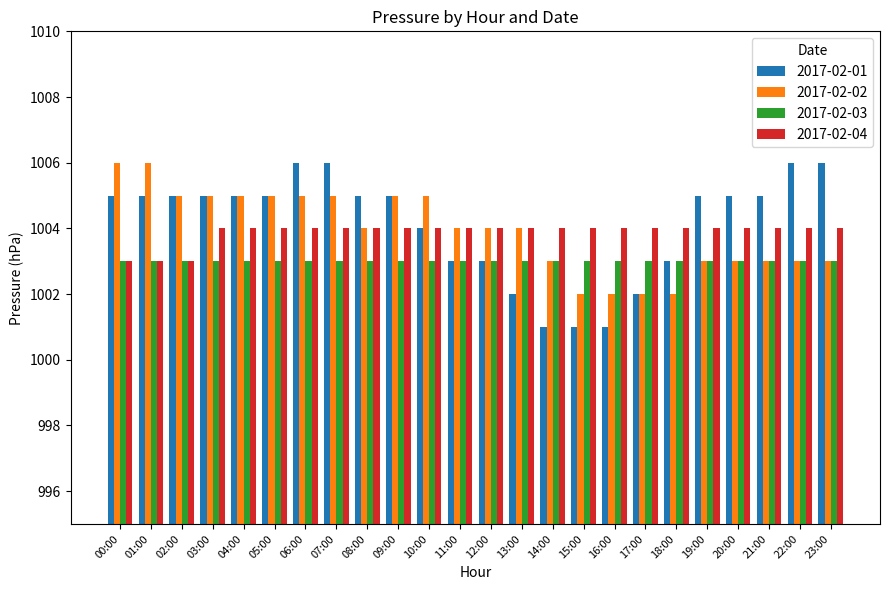

What is the average value of the 2017-02-02 series?

1004